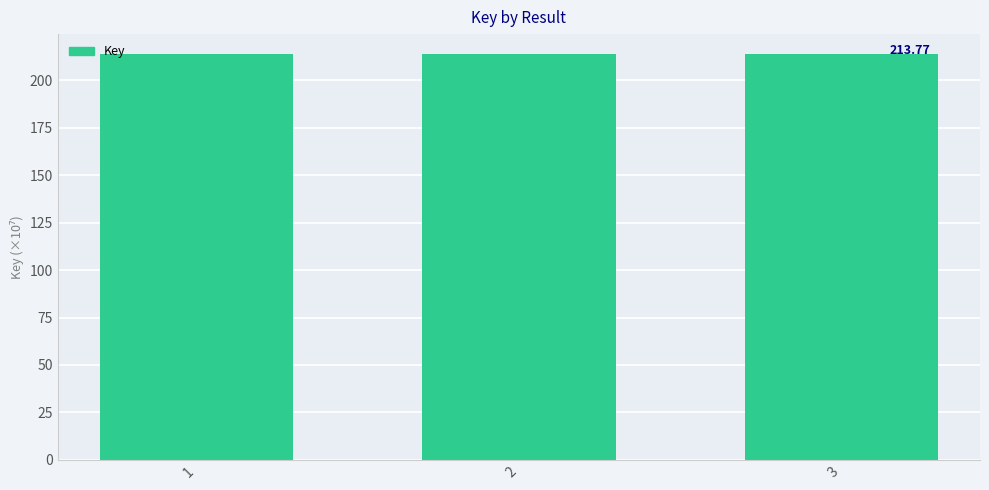

What is the value of the 3rd bar from the left?

213.8